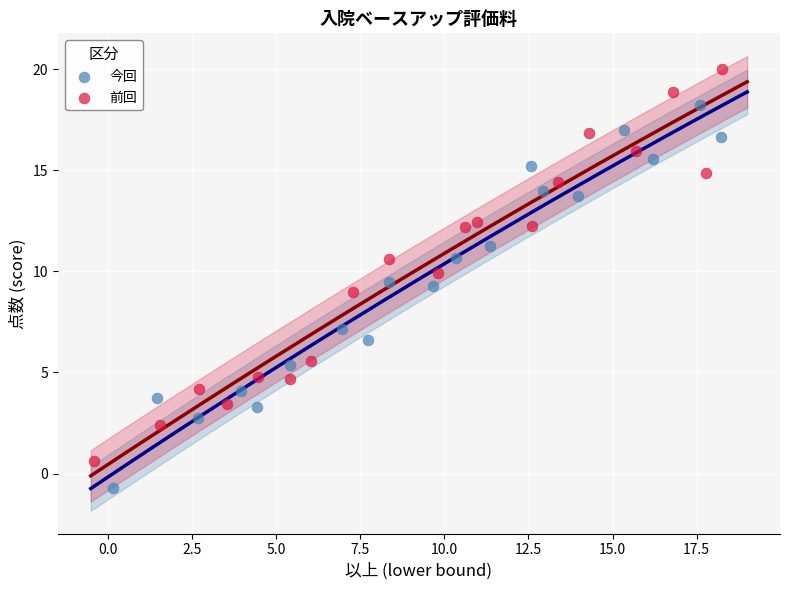

Which series reaches the maximum Y coordinate?

前回